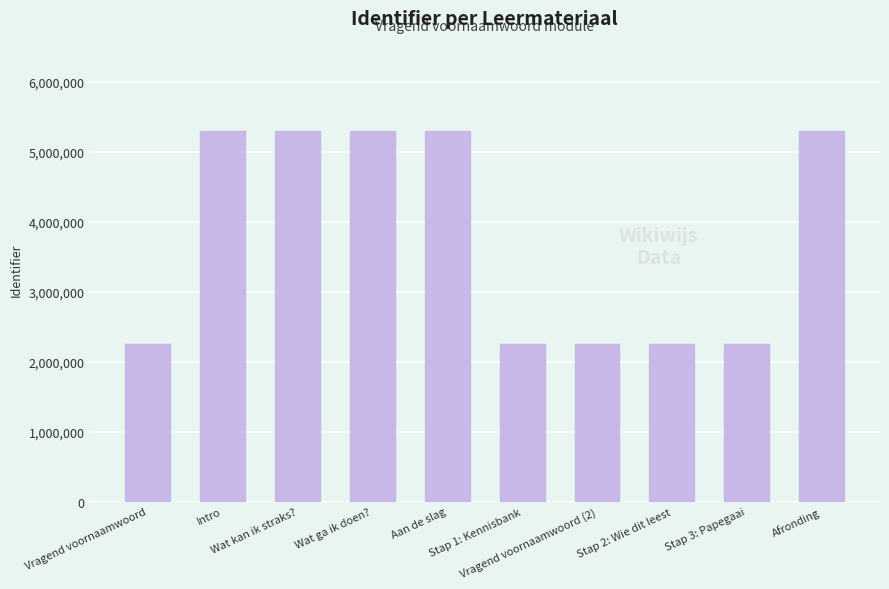

What is the average value?

3782443